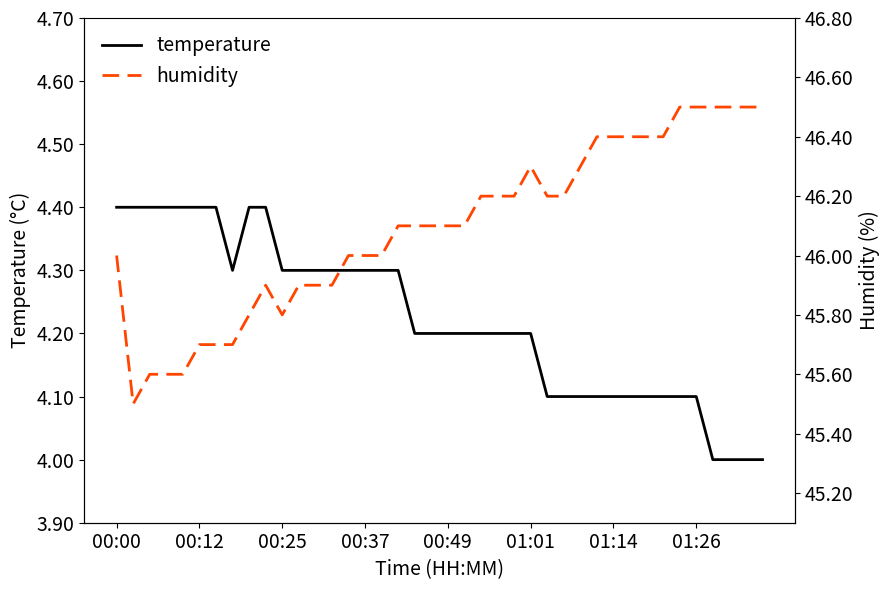

At 8, list the series in order from smallest to largest.

temperature, humidity